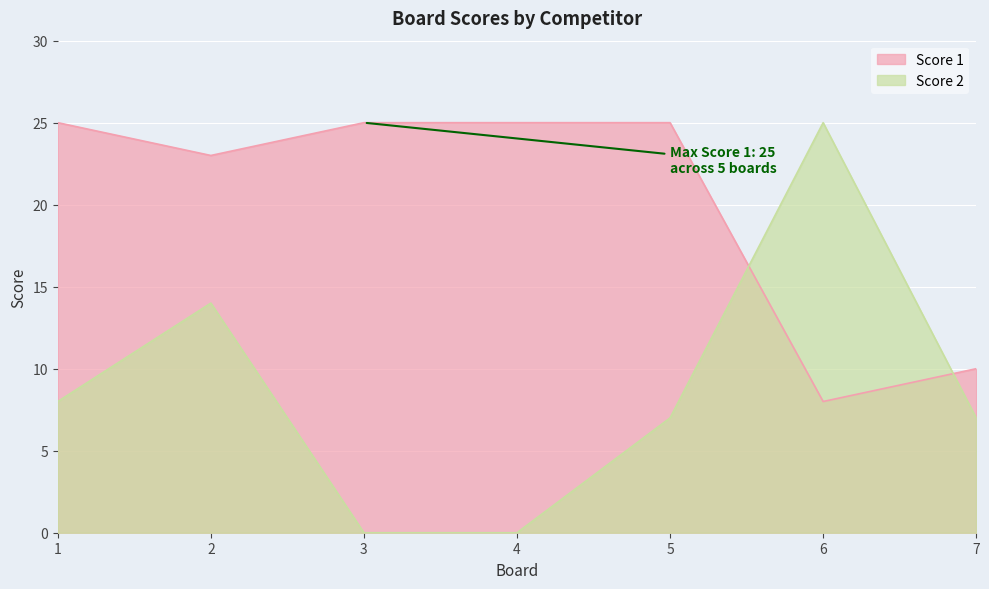

Between 2 and 6, which is larger?

2